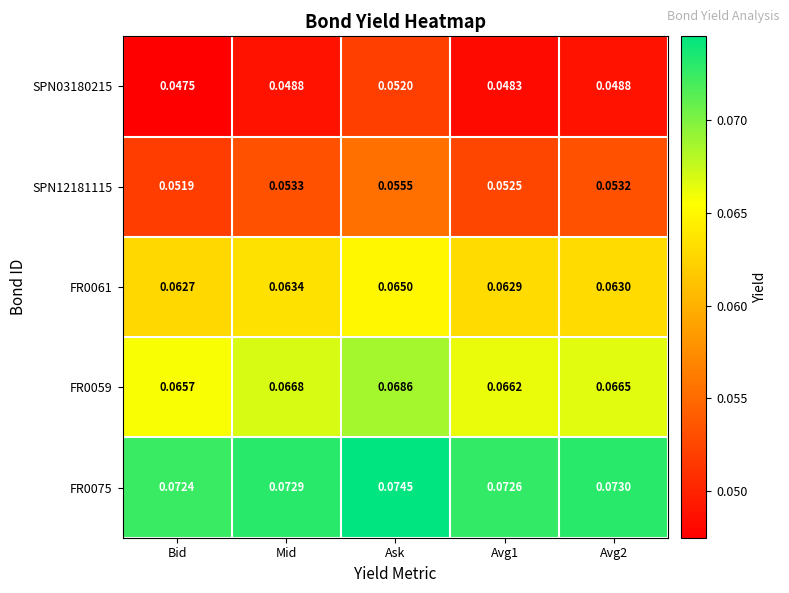

At which category is the sum across all series the highest?

Ask